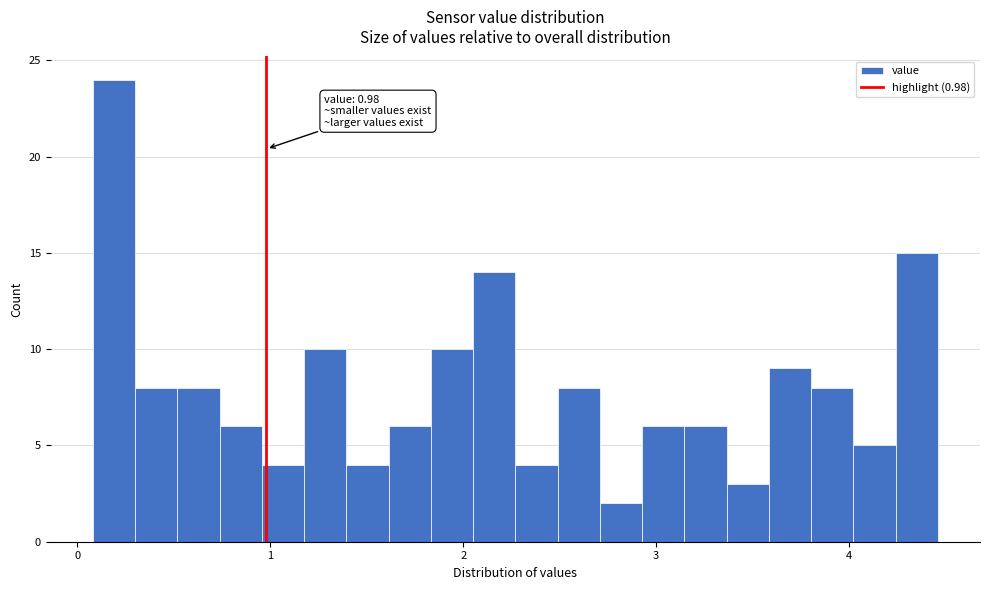

Around what value on the x-axis is the tallest bar? Give the approximate position of its centre, as read against the axis.

0.2